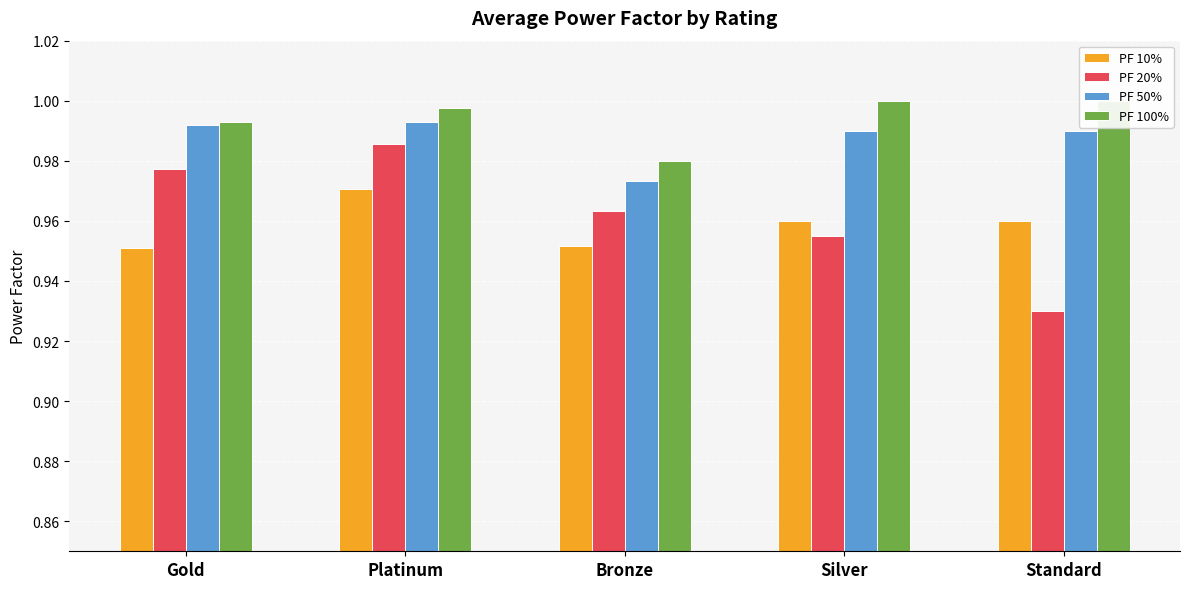

What is the maximum value for PF 20%?

1.0